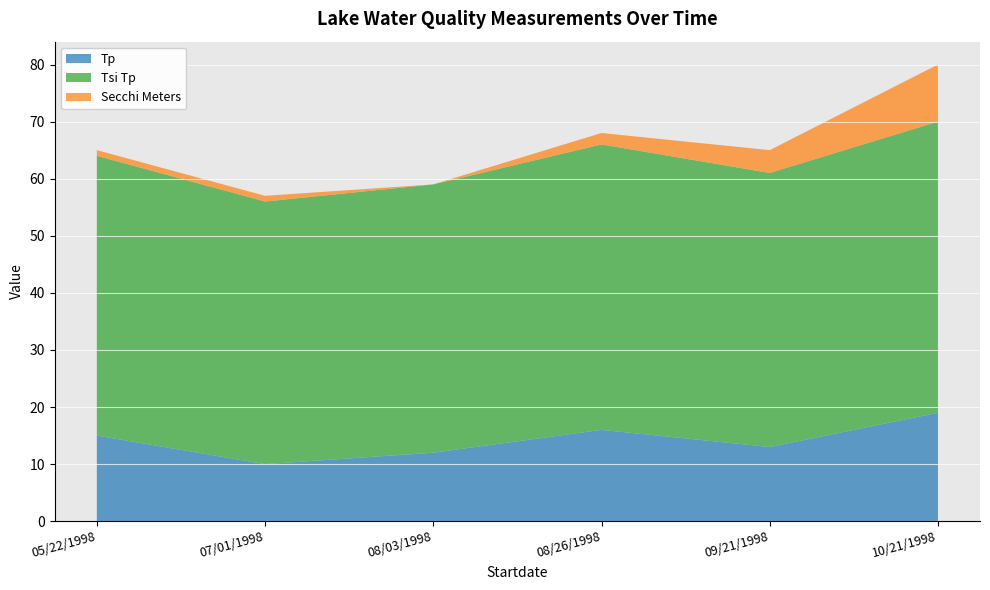

Reading left to right, transcribe all the data shown in this chart.

Tp: 05/22/1998=15	07/01/1998=10	08/03/1998=12	08/26/1998=16	09/21/1998=13	10/21/1998=19
Tsi Tp: 05/22/1998=49	07/01/1998=46	08/03/1998=47	08/26/1998=50	09/21/1998=48	10/21/1998=51
Secchi Meters: 05/22/1998=1	07/01/1998=1	08/03/1998=0	08/26/1998=2	09/21/1998=4	10/21/1998=10